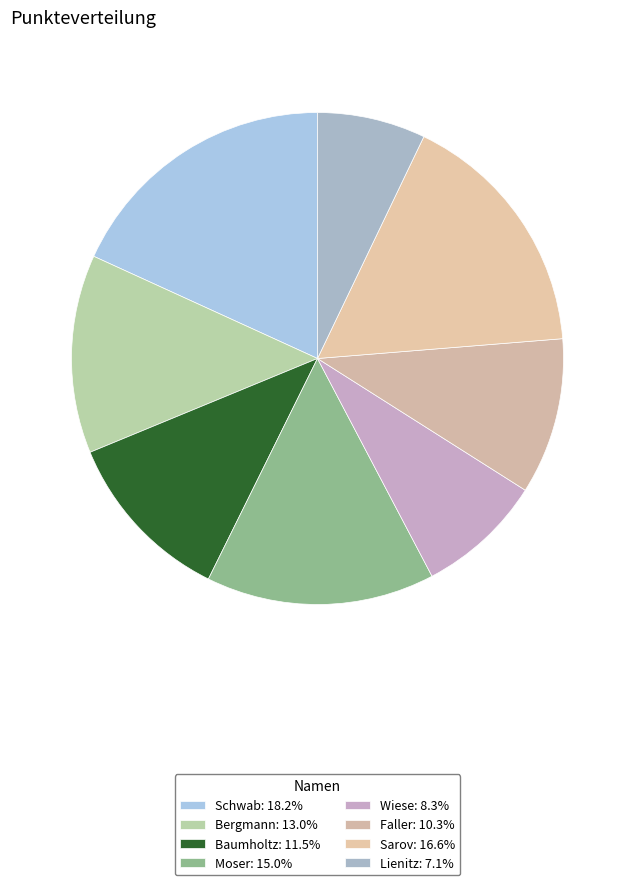

To the nearest percent, what is the difference between the largest and smallest slice percentages?

11%